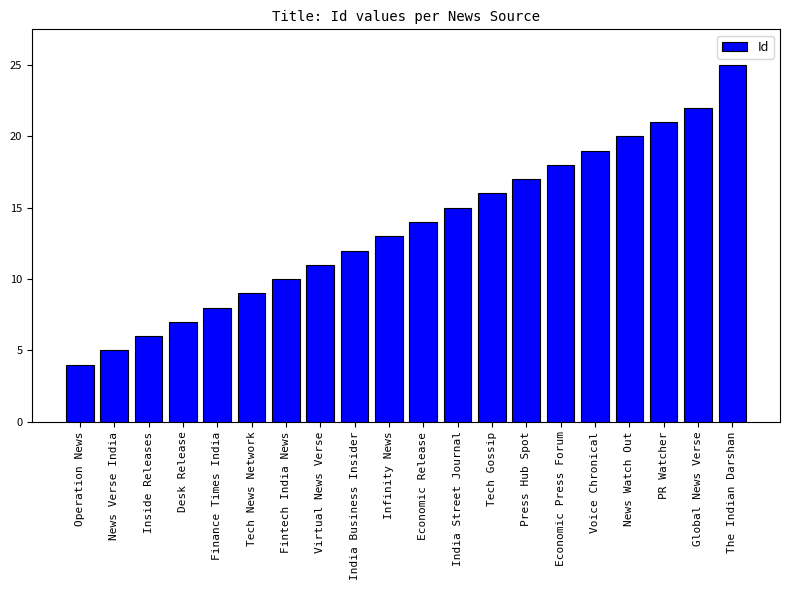

List the labels in order of value, smallest first.

Operation News, News Verse India, Inside Releases, Desk Release, Finance Times India, Tech News Network, Fintech India News, Virtual News Verse, India Business Insider, Infinity News, Economic Release, India Street Journal, Tech Gossip, Press Hub Spot, Economic Press Forum, Voice Chronical, News Watch Out, PR Watcher, Global News Verse, The Indian Darshan